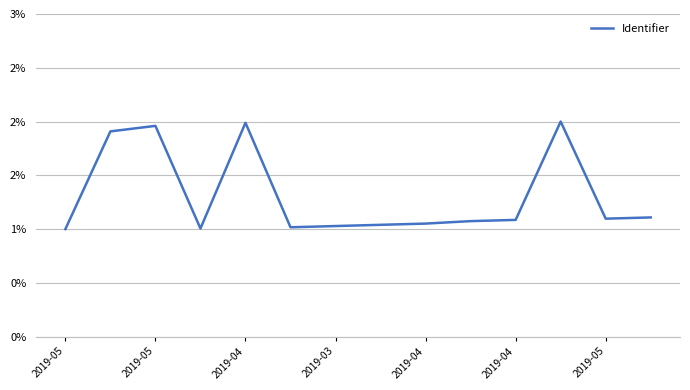

Is this an area chart (filled region under the line)?

No